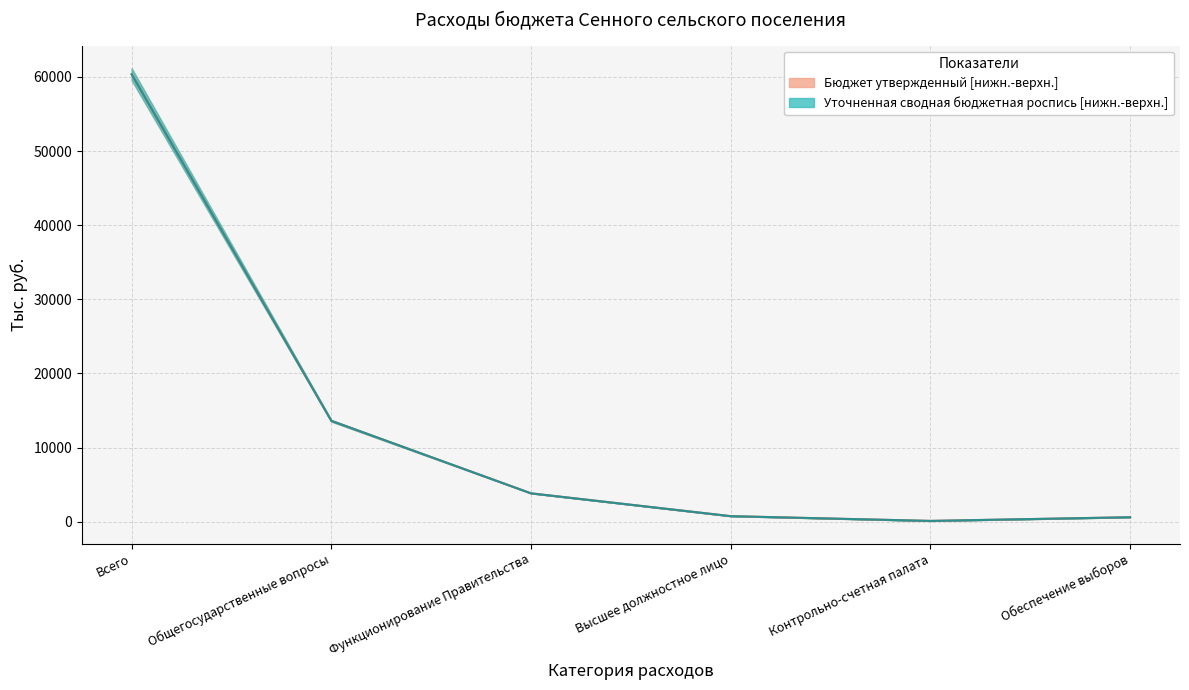

What is the approximate value of Бюджет утвержденный (lower) at Функционирование Правительства?

3831.9